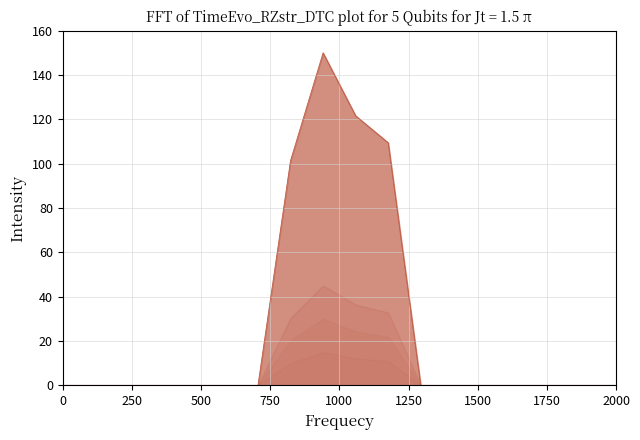

Reading right to left, list all the values displayed in this chart.

0.0	0.0	0.0	0.0	0.0	0.0	0.0	109.5	121.6	150.0	101.4	0.0	0.0	0.0	0.0	0.0	0.0	0.0